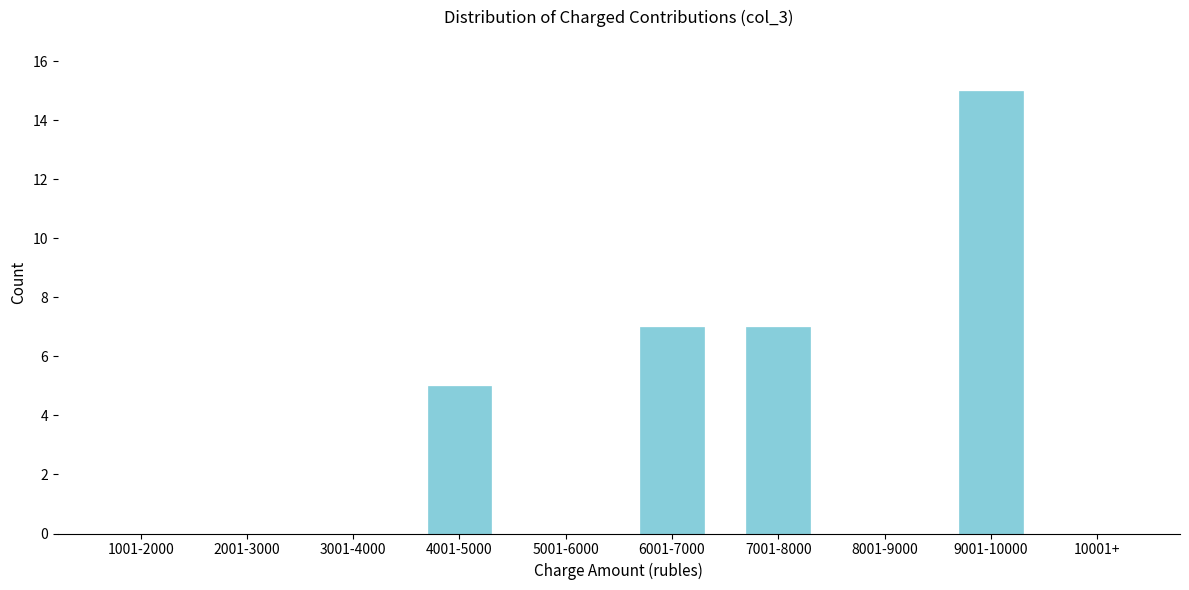

Reading left to right, transcribe all the data shown in this chart.

1001-2000=0	2001-3000=0	3001-4000=0	4001-5000=5	5001-6000=0	6001-7000=7	7001-8000=7	8001-9000=0	9001-10000=15	10001+=0